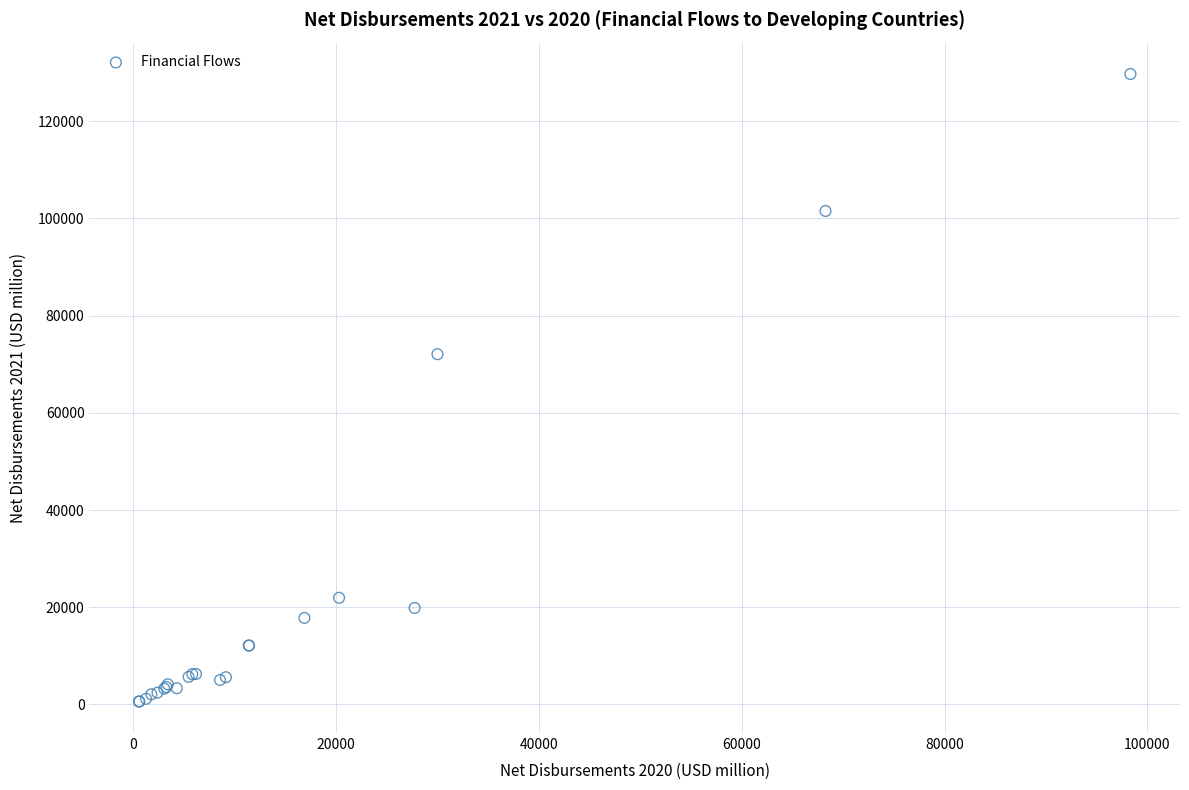

What Y value in the scatter plot is closest to 65154?

72075.6